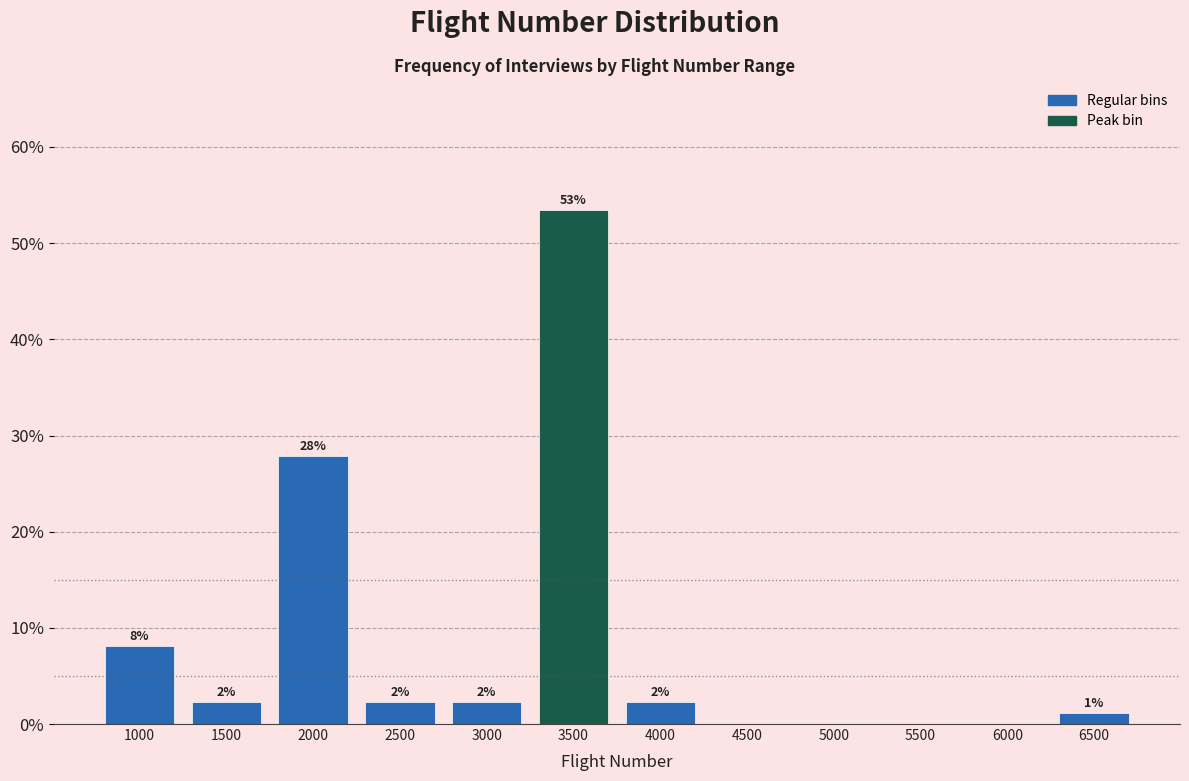

Are the bars horizontal?

No